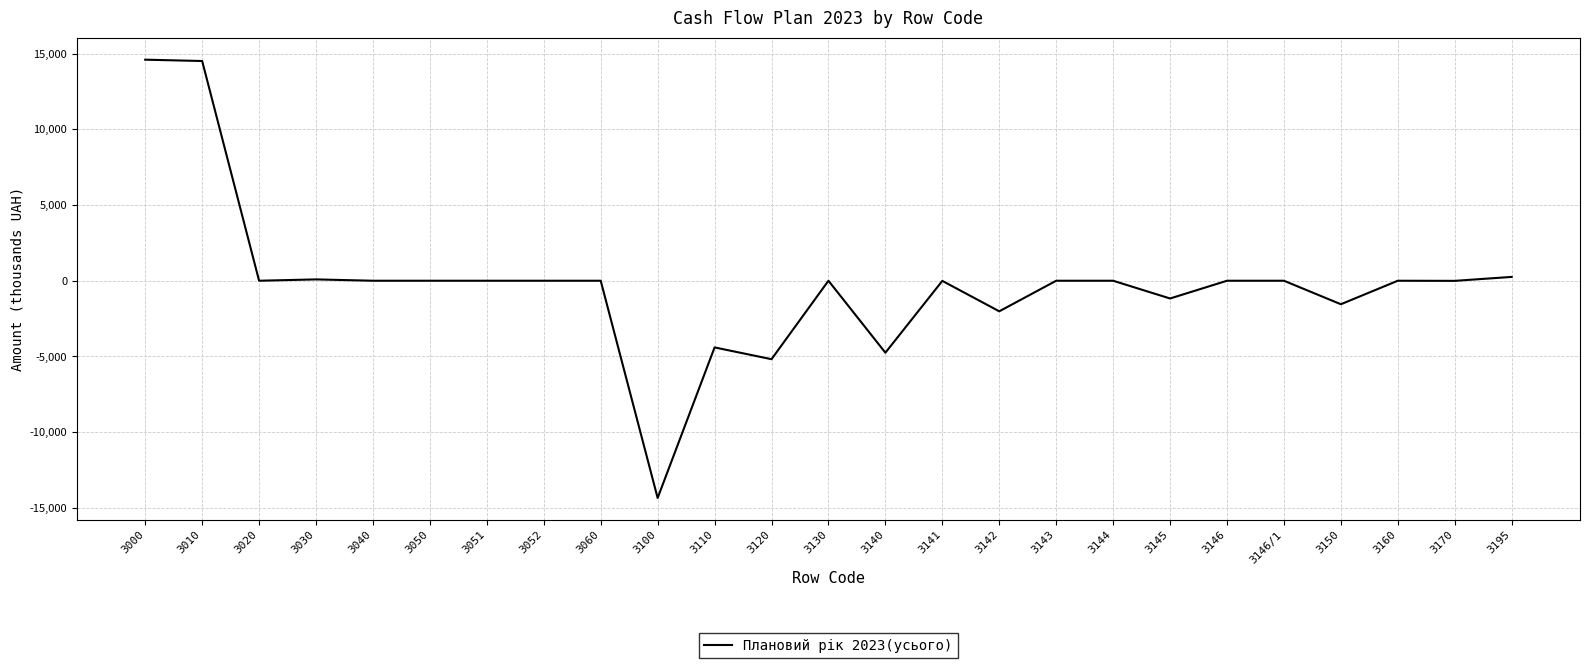

What is the change in value from 3143 to 3145?

-1171.8